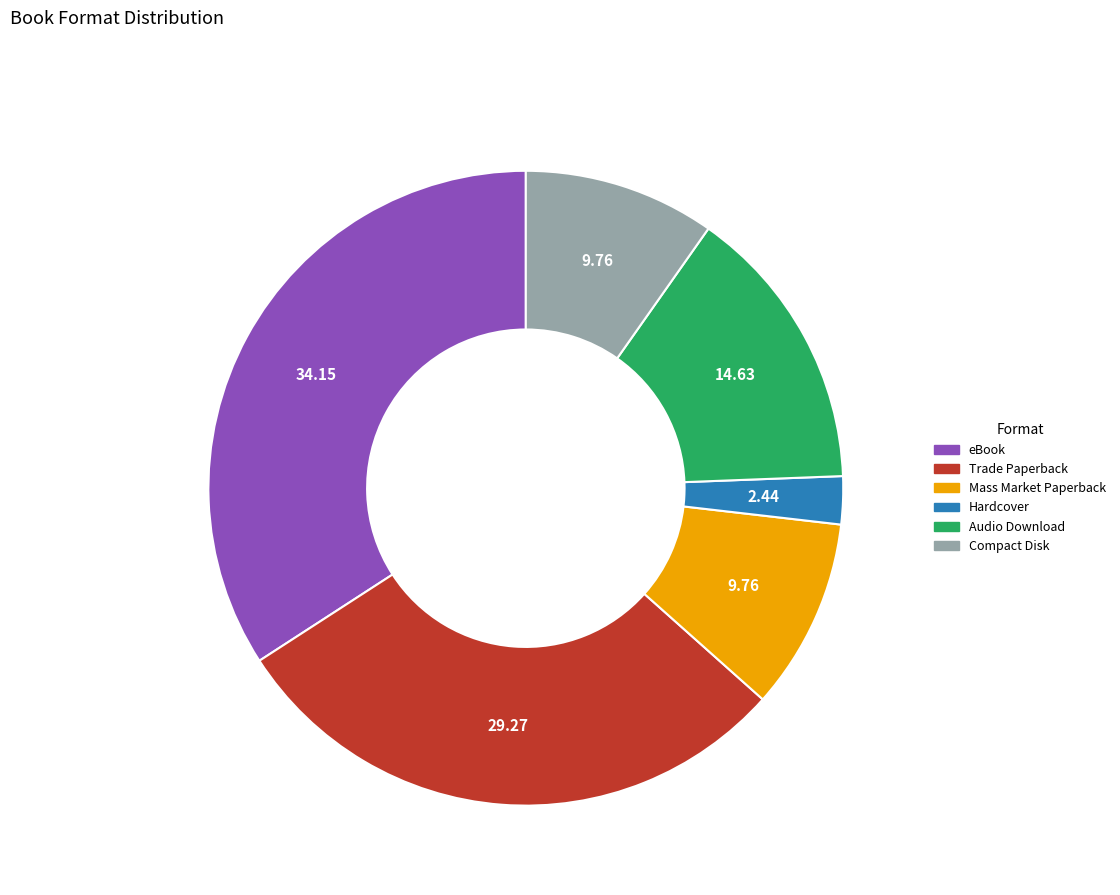

Is it true that Hardcover is 2% of the pie?

True